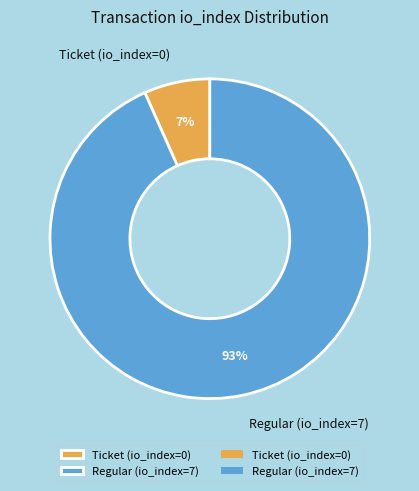

Rank the categories by value from highest to lowest.

Regular (io_index=7), Ticket (io_index=0)